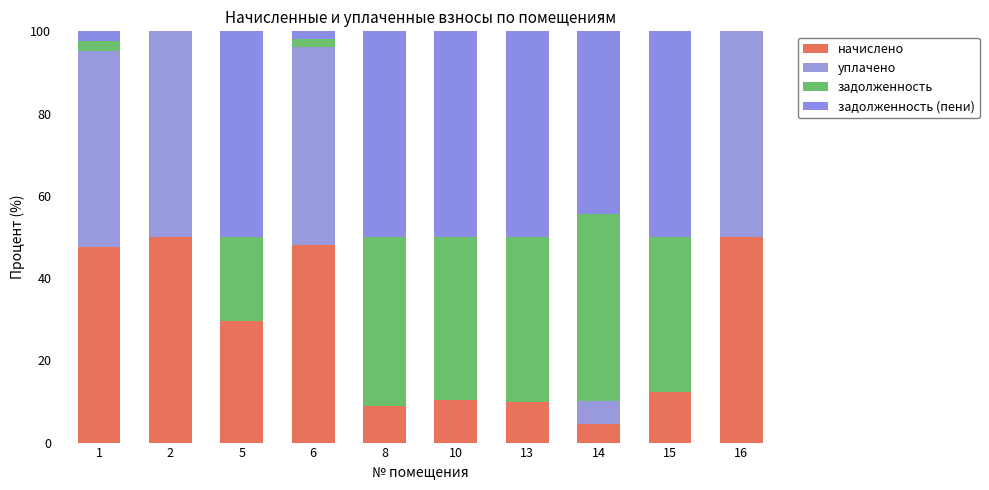

Are the bars grouped side by side (vs. stacked)?

No